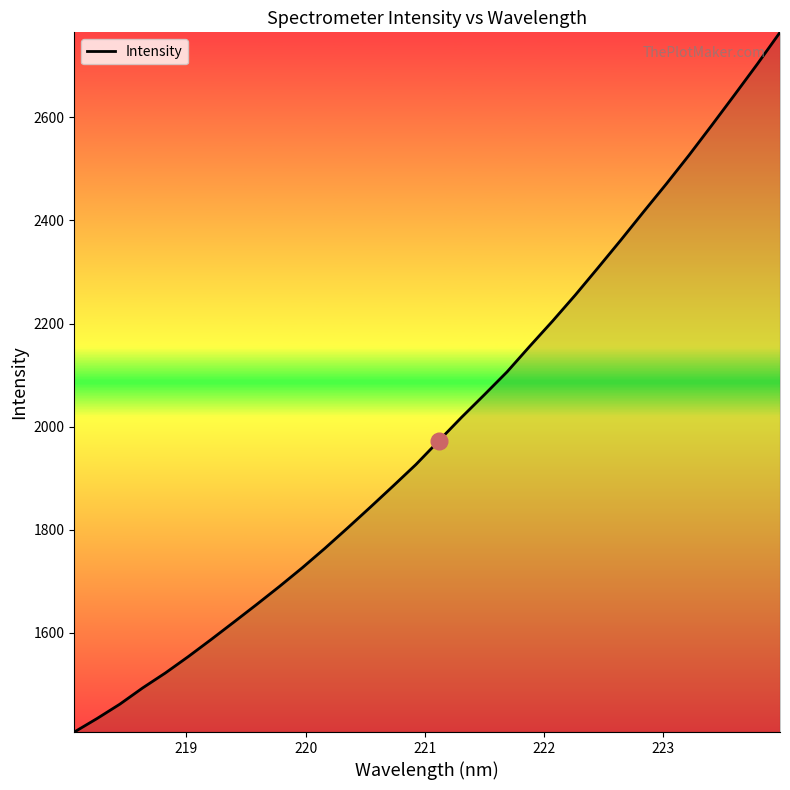

What is the greatest value displayed?

2765.2